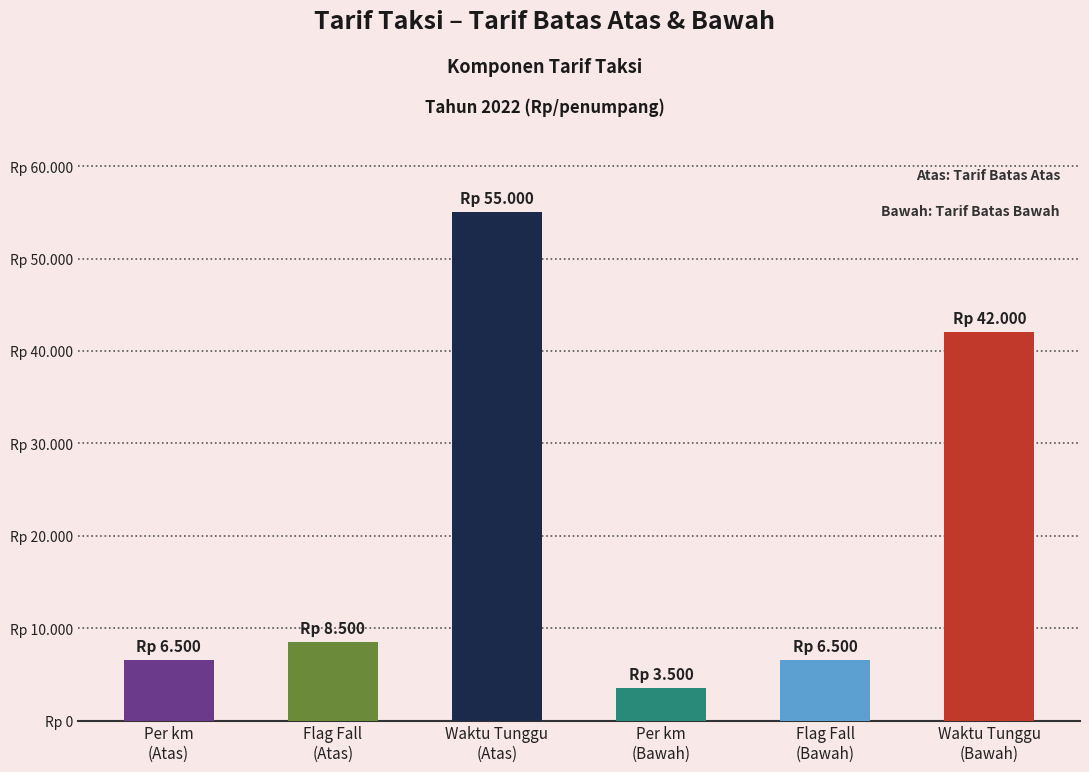

What is the maximum value shown in the chart?

55000